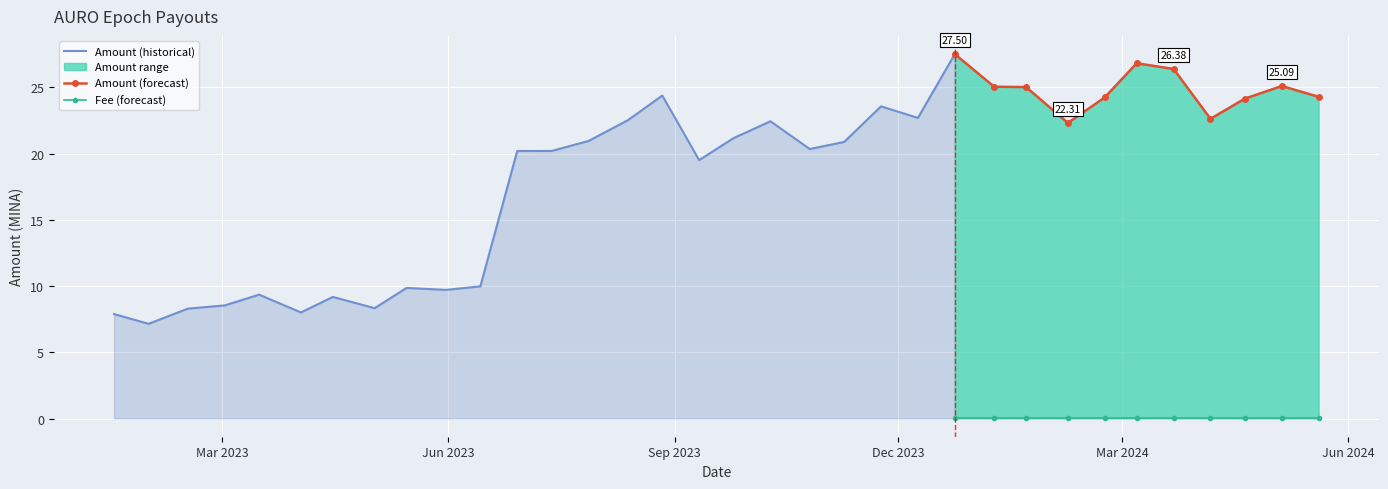

At which category is the sum across all series the highest?

2023-12-24